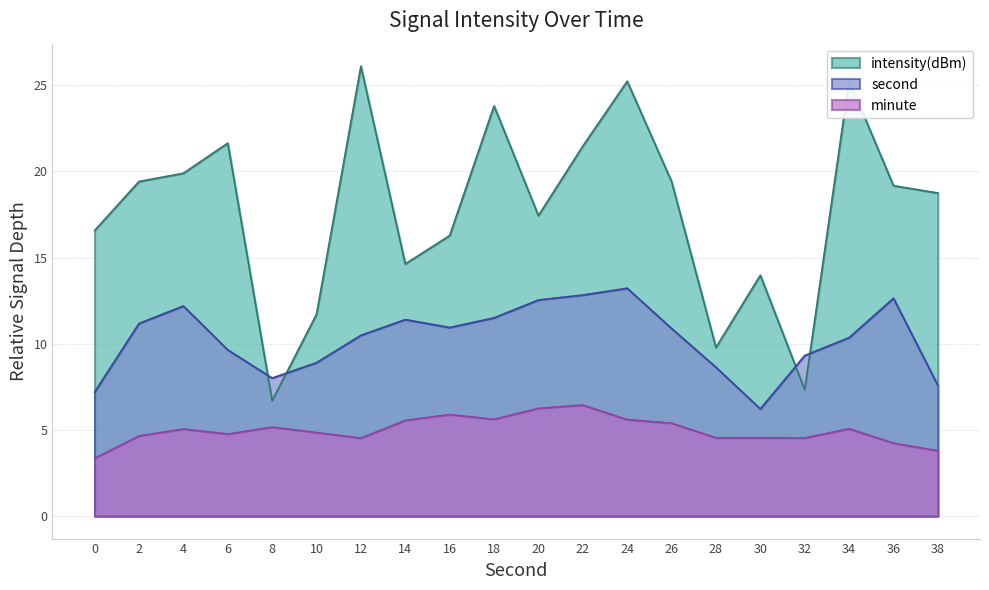

The chart shows a value of 22.9 at 16. True or false?

False